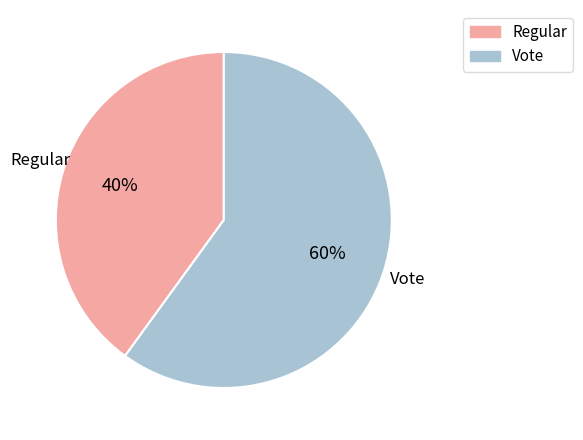

Is the sum of Vote and Regular greater than half?

Yes